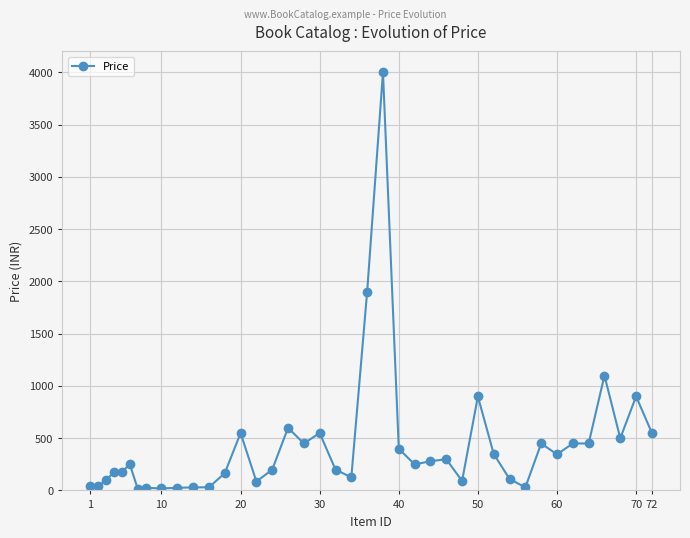

What is the sum of all values?

17196